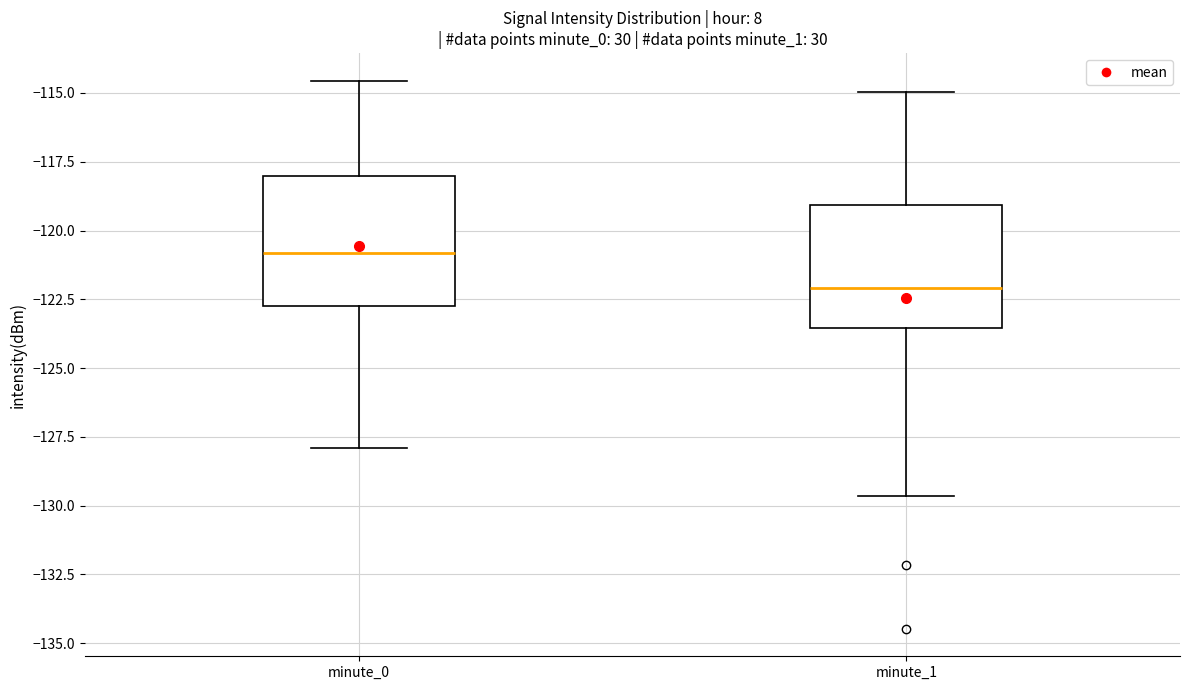

Which box has the highest median line?

minute_0